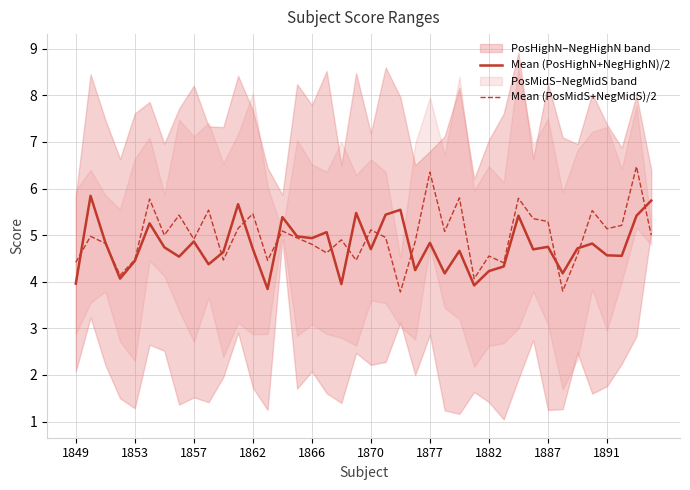

True or false: Mean (PosHighN+NegHighN)/2 has a value of 1.3 at 1882.

False